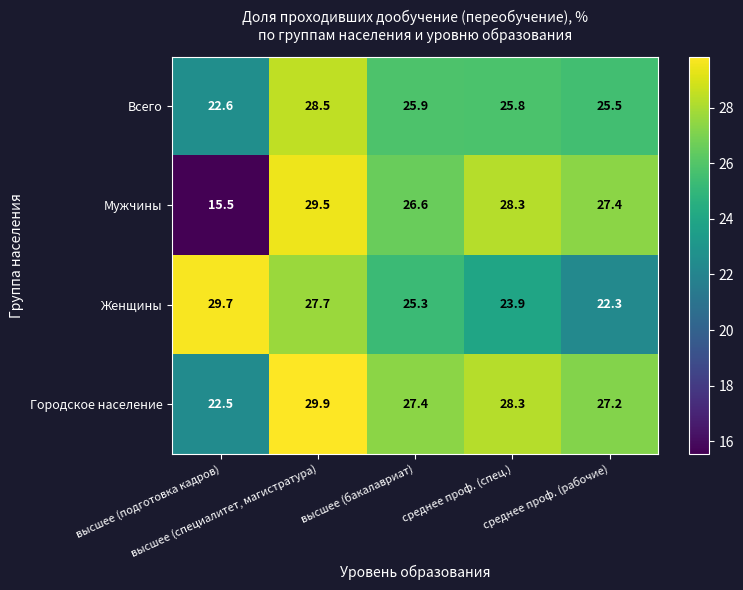

What is the highest value of the Мужчины series?

29.5